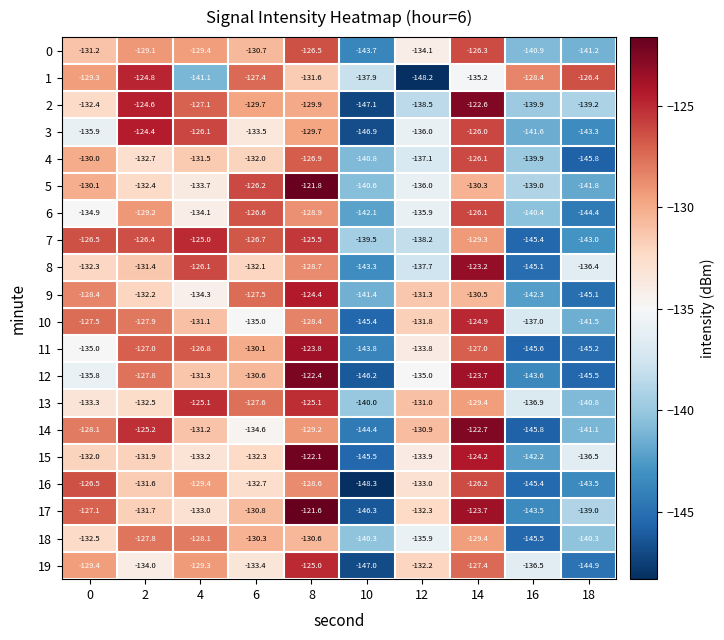

What is the difference between the maximum and minimum values in the 1 series?

23.4